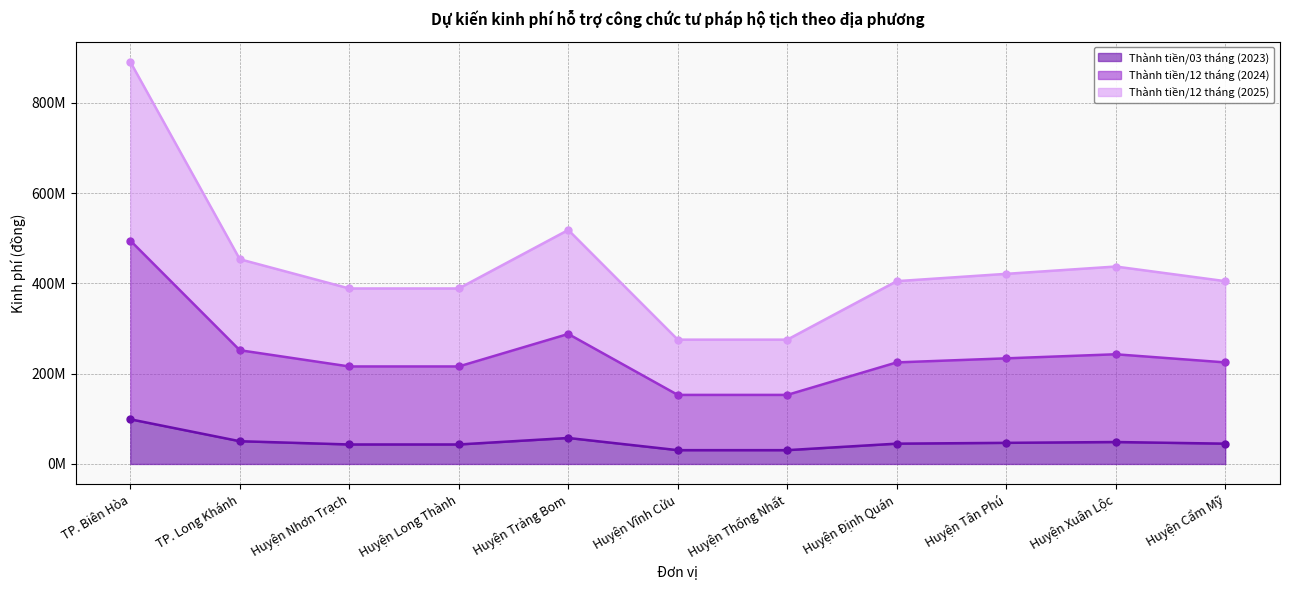

List the series in order of their peak value, highest first.

Thành tiền/12 tháng (2025), Thành tiền/12 tháng (2024), Thành tiền/03 tháng (2023)